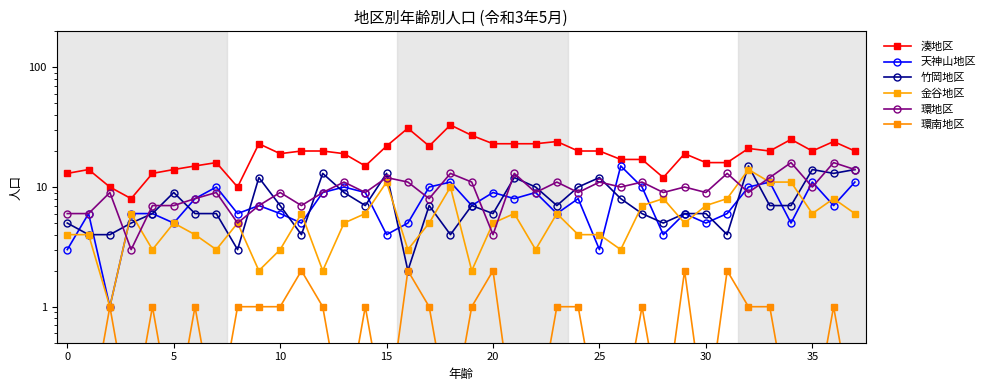

True or false: 竹岡地区 has a value of 6.0 at 30.

True